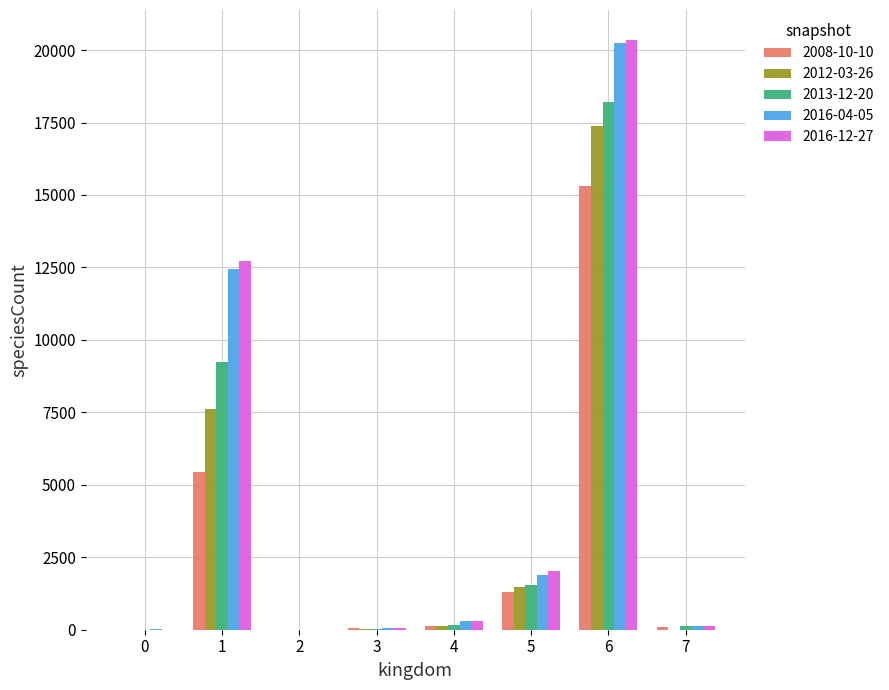

What is the maximum value shown in the chart?

20365